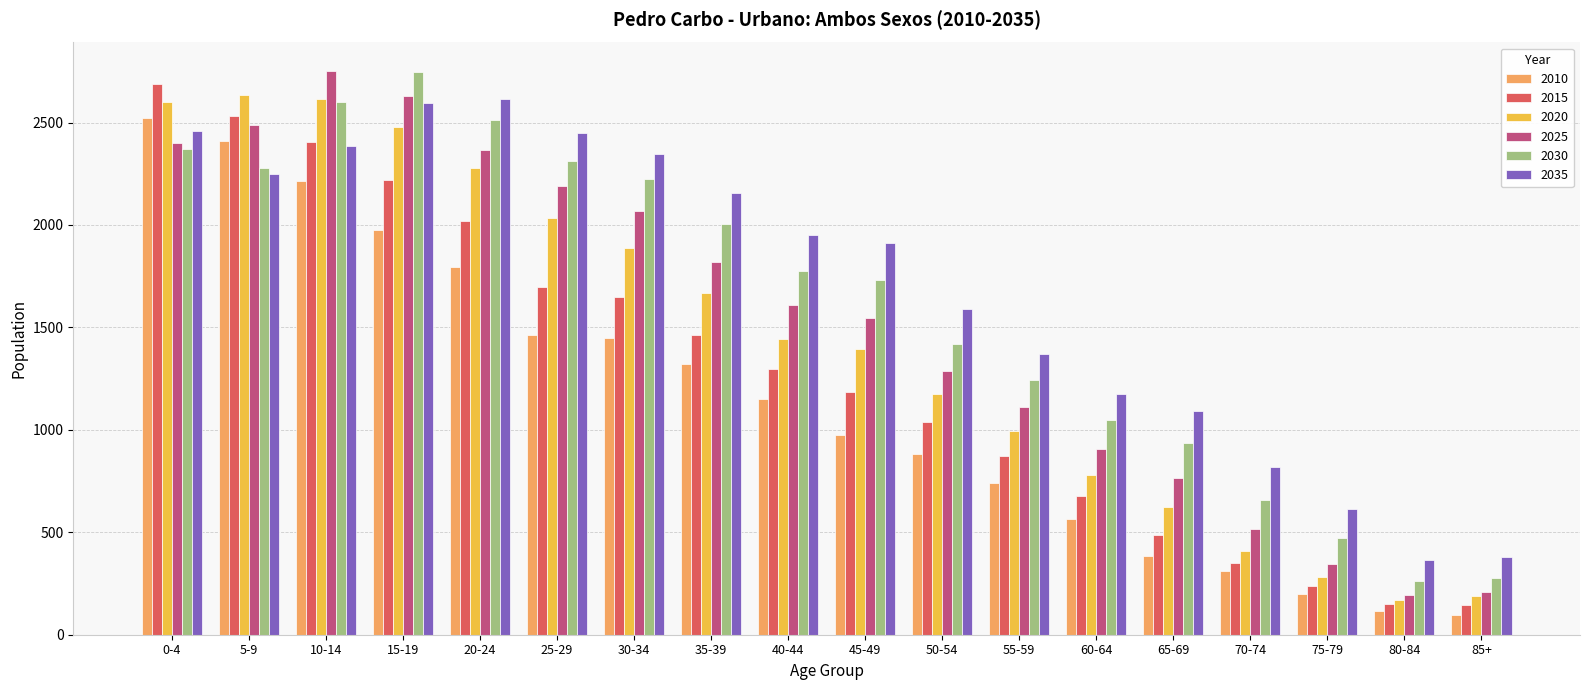

Which series changed the most between 10-14 and 45-49?

2010